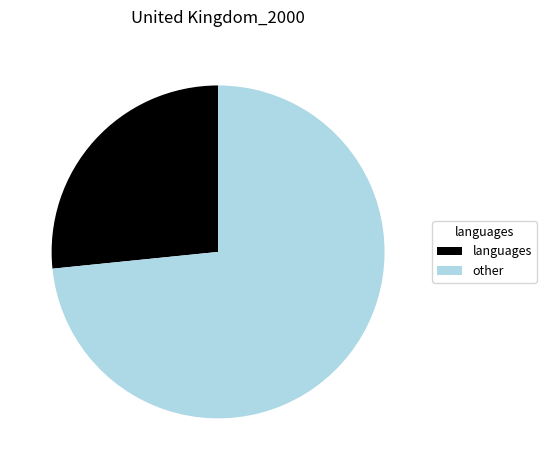

Is it true that other is 83% of the pie?

False